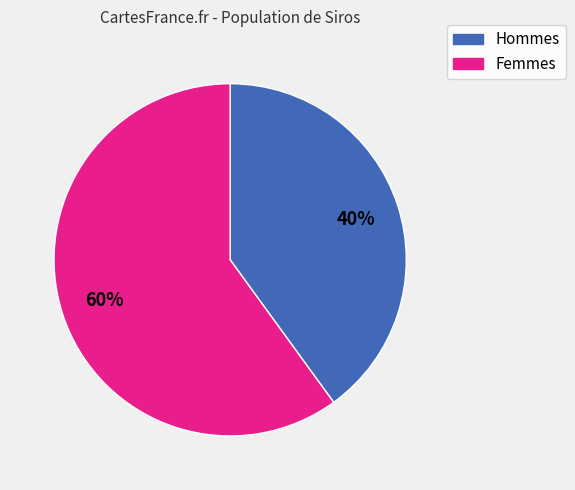

Rank the categories by value from lowest to highest.

Hommes, Femmes